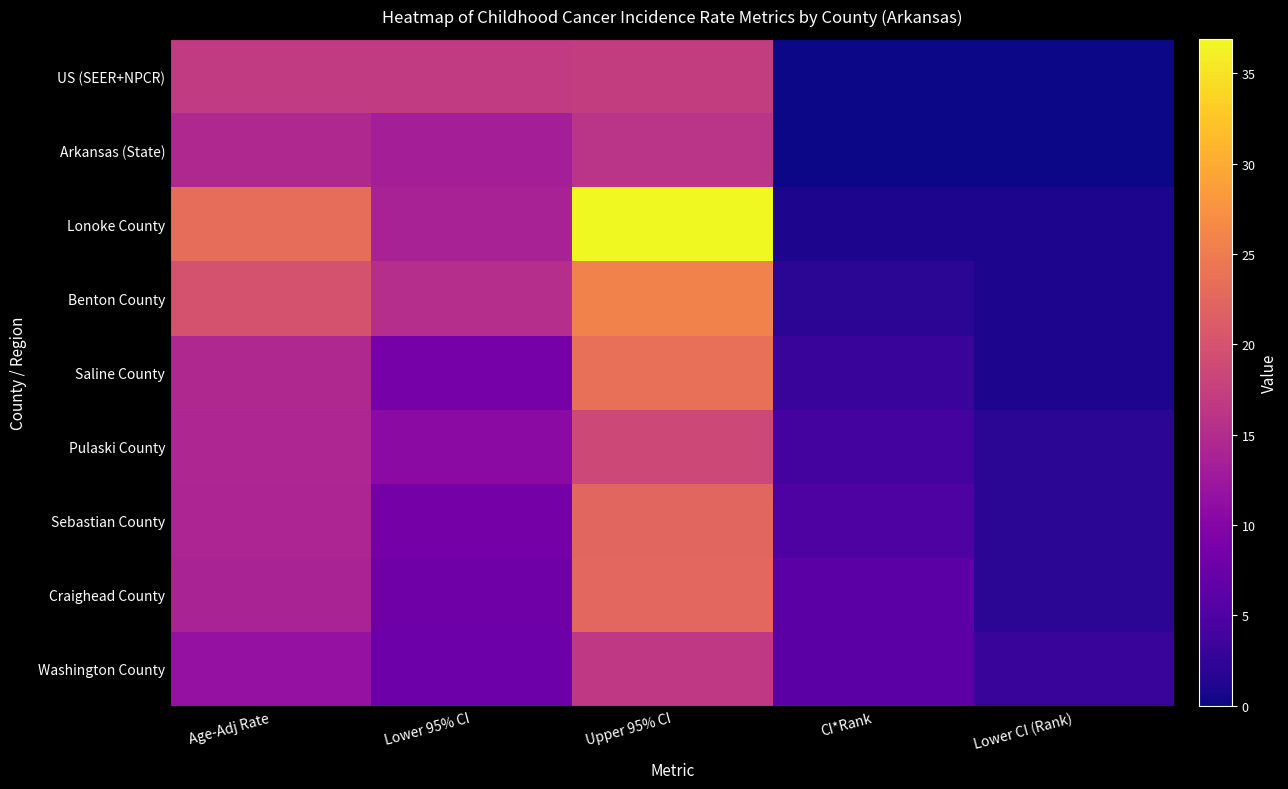

Reading left to right, extract all data points from this chart.

Washington County: Age-Adj Rate=11.6	Lower 95% CI=7.7	Upper 95% CI=16.7	CI*Rank=6.0	Lower CI (Rank)=3.0
Craighead County: Age-Adj Rate=13.9	Lower 95% CI=7.9	Upper 95% CI=22.6	CI*Rank=6.0	Lower CI (Rank)=2.0
Sebastian County: Age-Adj Rate=14.2	Lower 95% CI=8.4	Upper 95% CI=22.4	CI*Rank=5.0	Lower CI (Rank)=2.0
Pulaski County: Age-Adj Rate=14.3	Lower 95% CI=10.8	Upper 95% CI=18.6	CI*Rank=4.0	Lower CI (Rank)=2.0
Saline County: Age-Adj Rate=14.7	Lower 95% CI=8.6	Upper 95% CI=23.6	CI*Rank=3.0	Lower CI (Rank)=1.0
Benton County: Age-Adj Rate=20.0	Lower 95% CI=15.3	Upper 95% CI=25.8	CI*Rank=2.0	Lower CI (Rank)=1.0
Lonoke County: Age-Adj Rate=23.3	Lower 95% CI=13.8	Upper 95% CI=36.9	CI*Rank=1.0	Lower CI (Rank)=1.0
Arkansas (State): Age-Adj Rate=14.7	Lower 95% CI=13.3	Upper 95% CI=16.1	CI*Rank=0.0	Lower CI (Rank)=0.0
US (SEER+NPCR): Age-Adj Rate=17.0	Lower 95% CI=16.9	Upper 95% CI=17.2	CI*Rank=0.0	Lower CI (Rank)=0.0